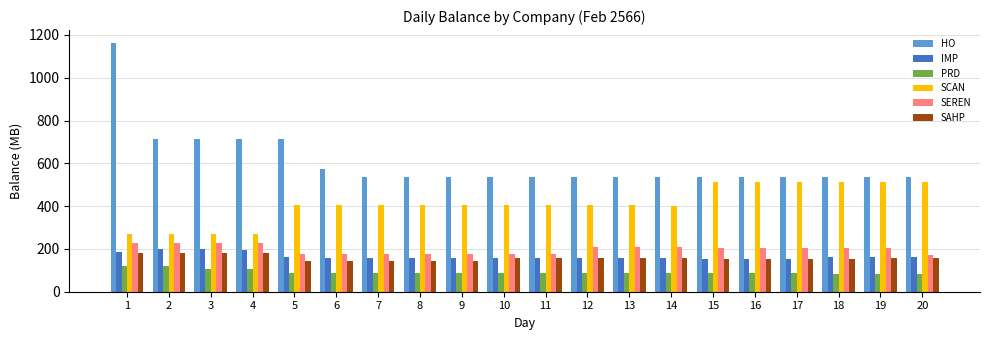

What is the difference between the highest and lowest values at 17?

449.6